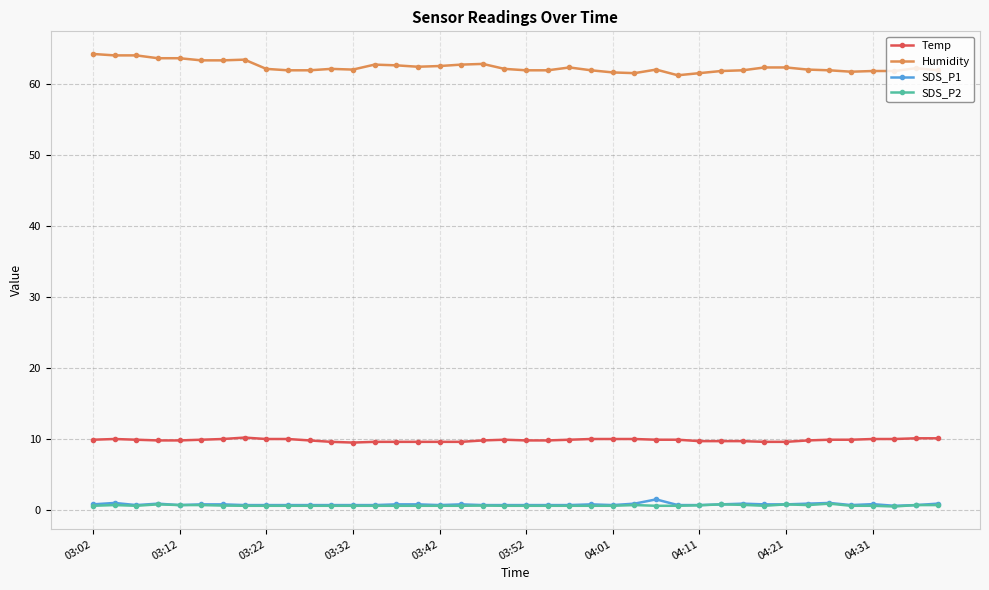

True or false: SDS_P2 has more than 1 points higher than both neighbors.

True